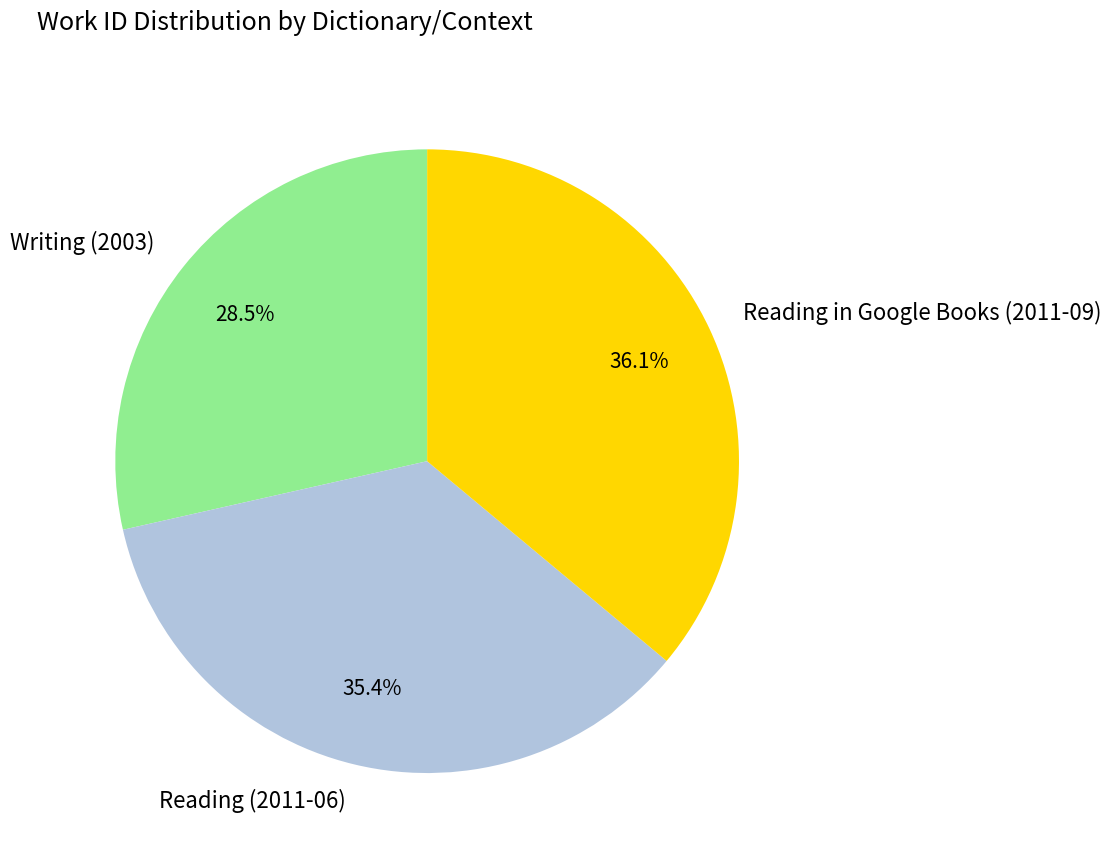

What percentage do Reading in Google Books (2011-09) and Writing (2003) together represent?

64.6%